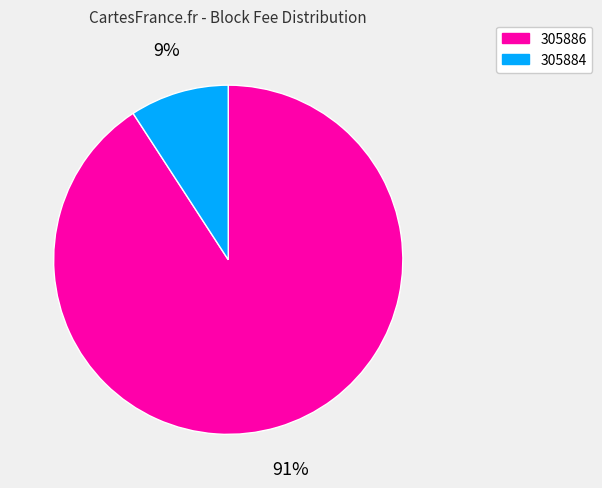

Do 305884 and 305886 together represent more than half of the pie?

Yes